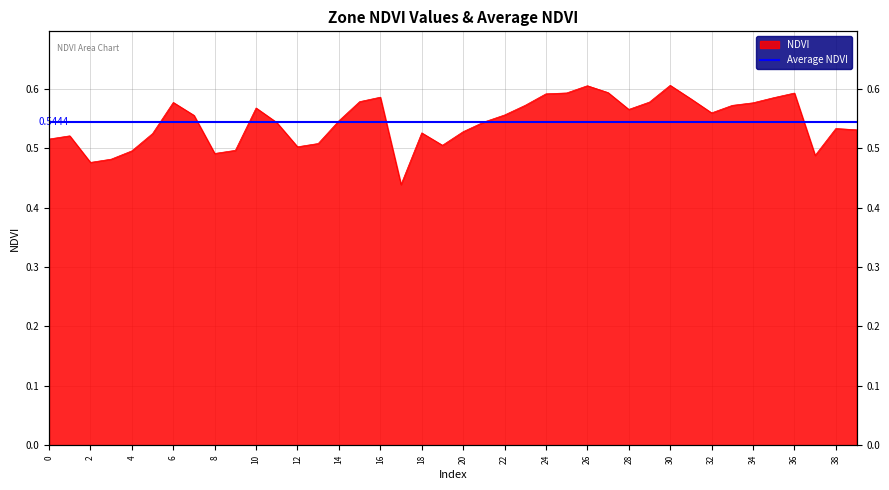

How many lines are shown in the chart?

1